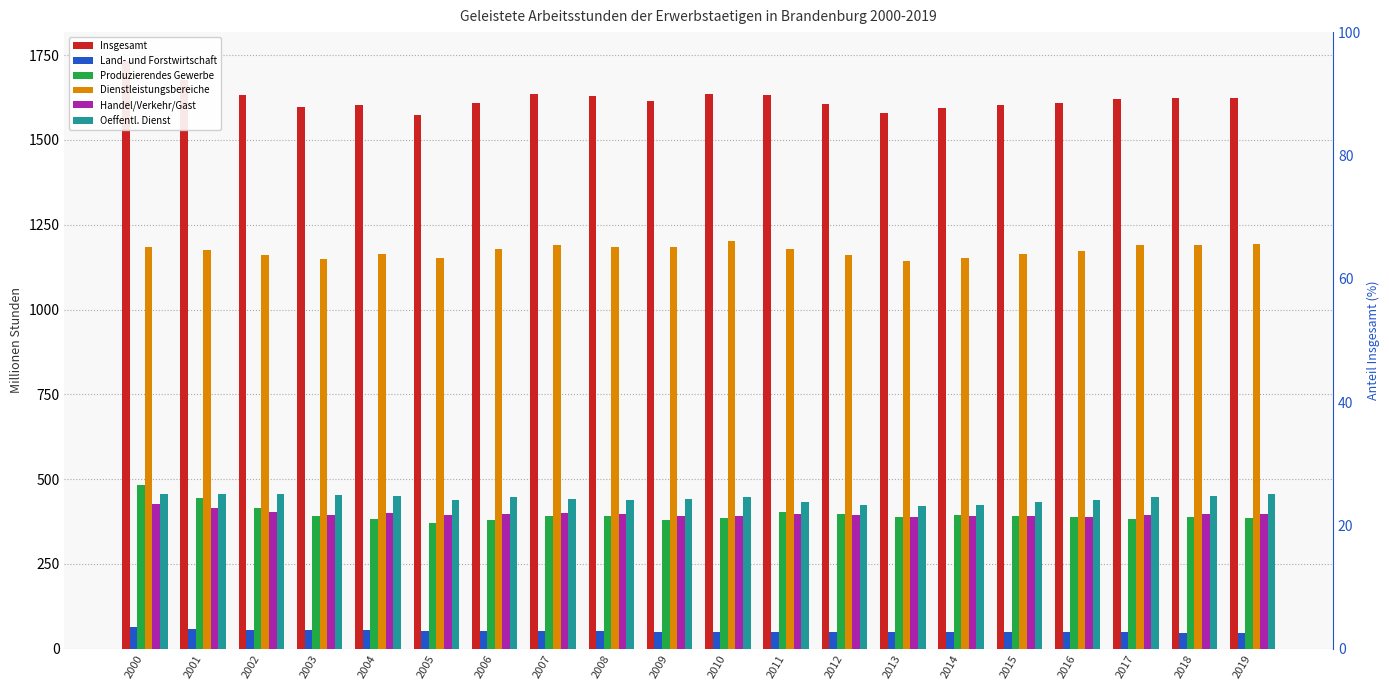

At how many categories does at least one series exceed 1267?

20